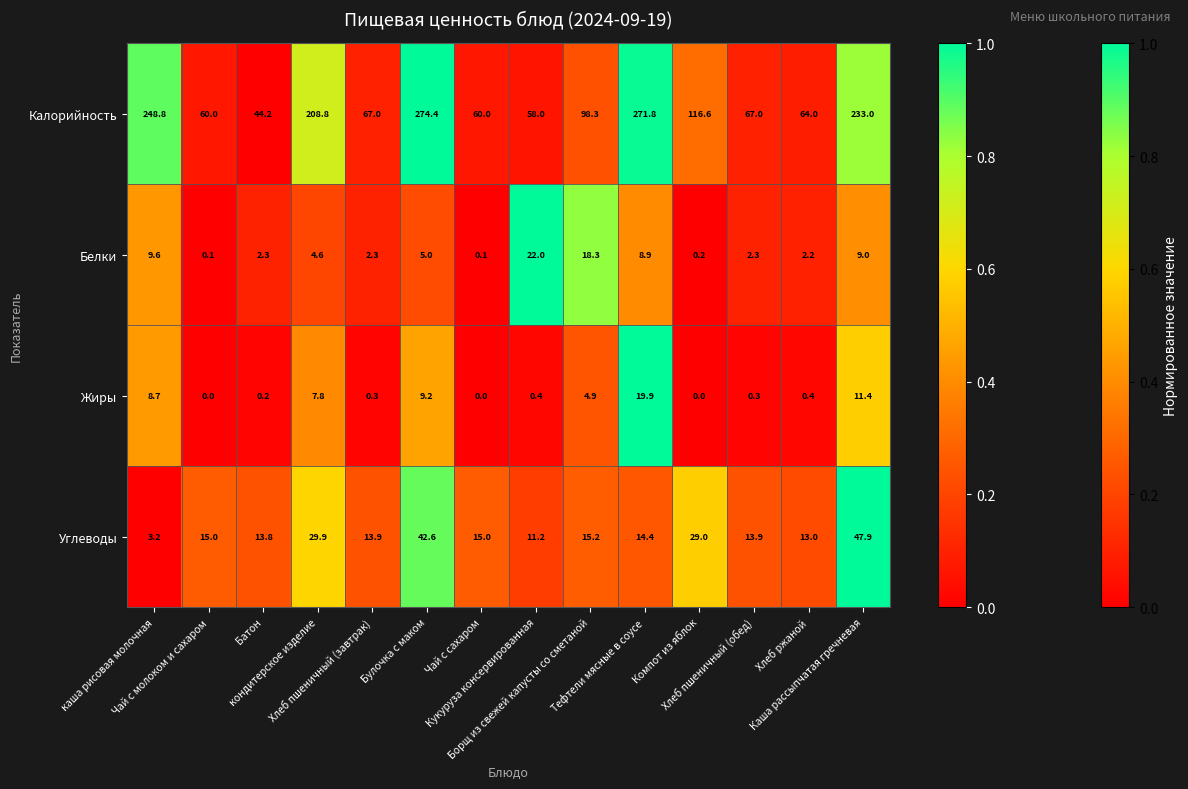

At how many categories does at least one series exceed 156?

5